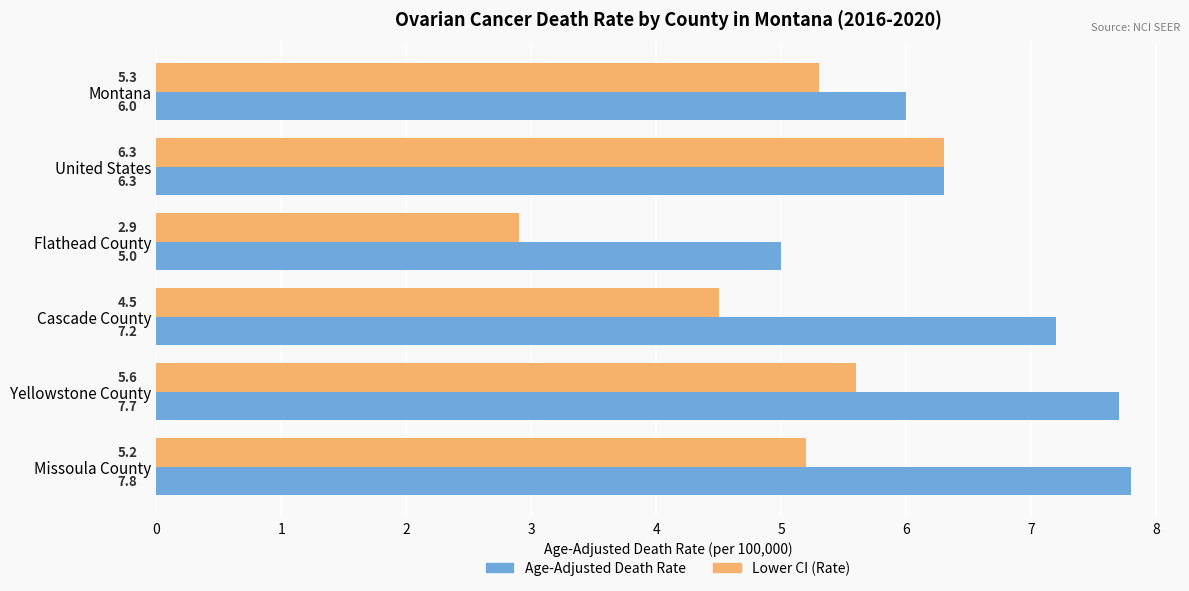

Rank the series by their average value, from lowest to highest.

Lower CI (Rate), Age-Adjusted Death Rate